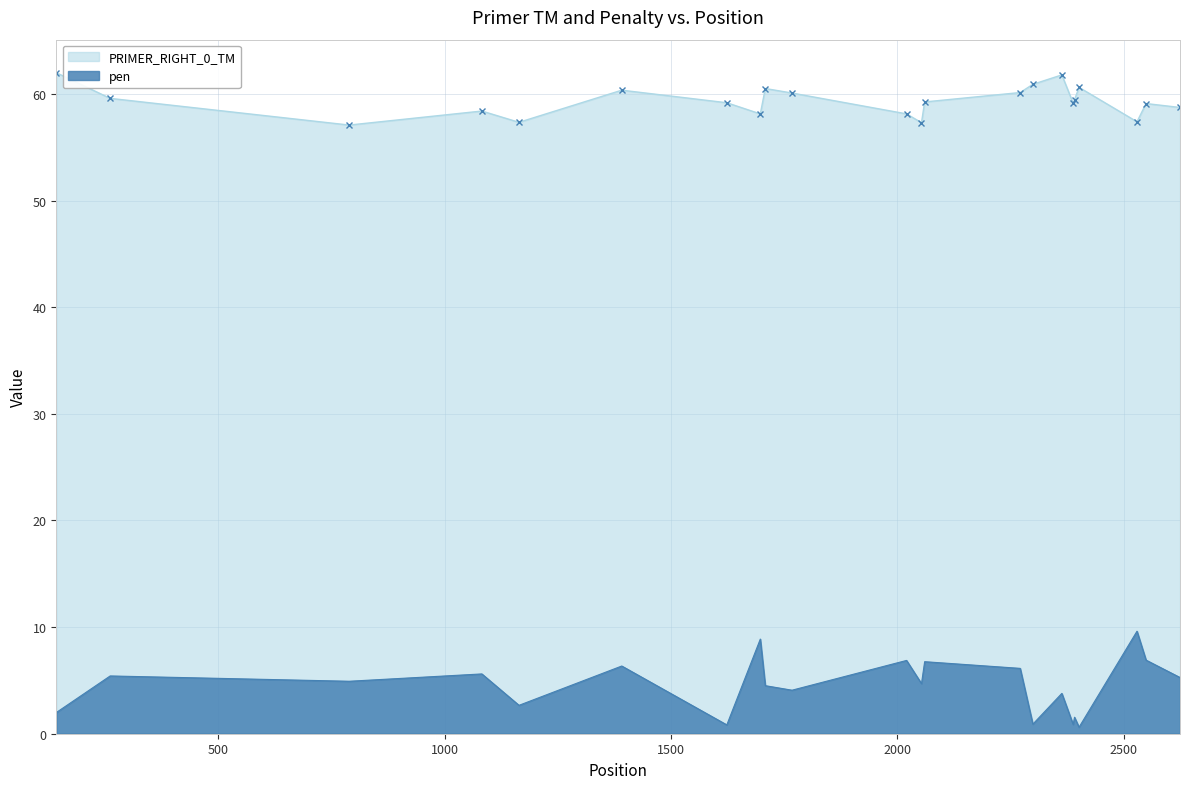

How many interior local peaks does the PRIMER_RIGHT_0_TM series have?

6